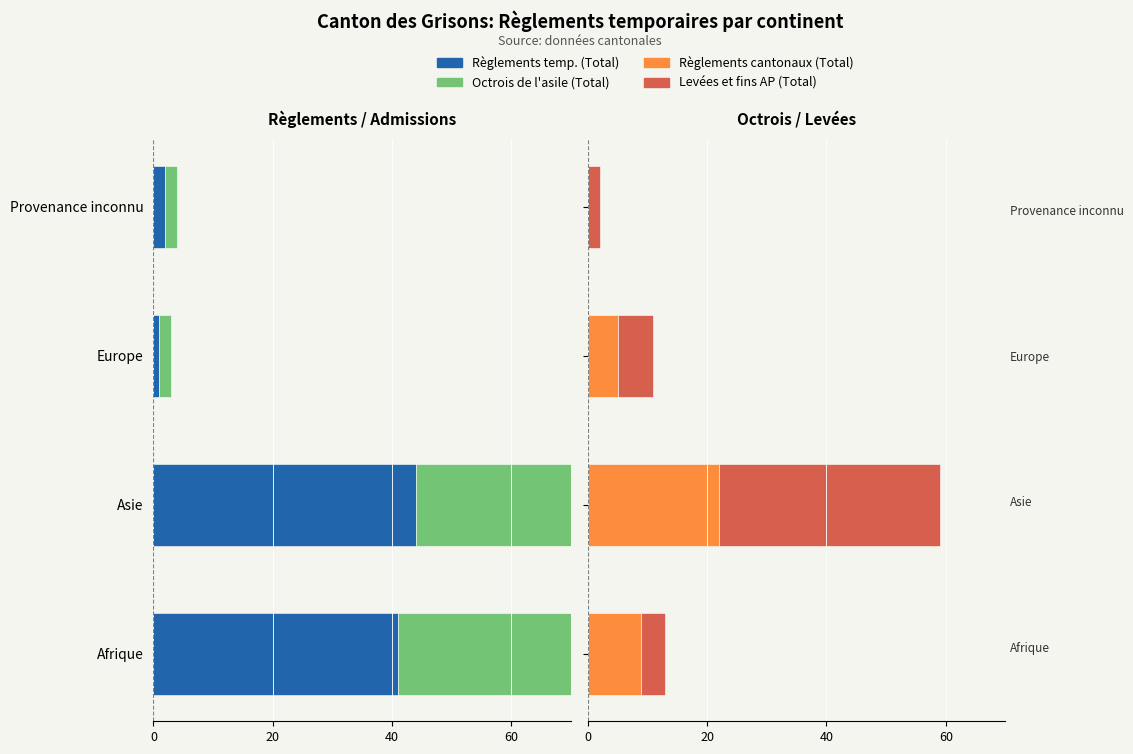

Which series has the largest total across all categories?

Levées et fins AP (Total)